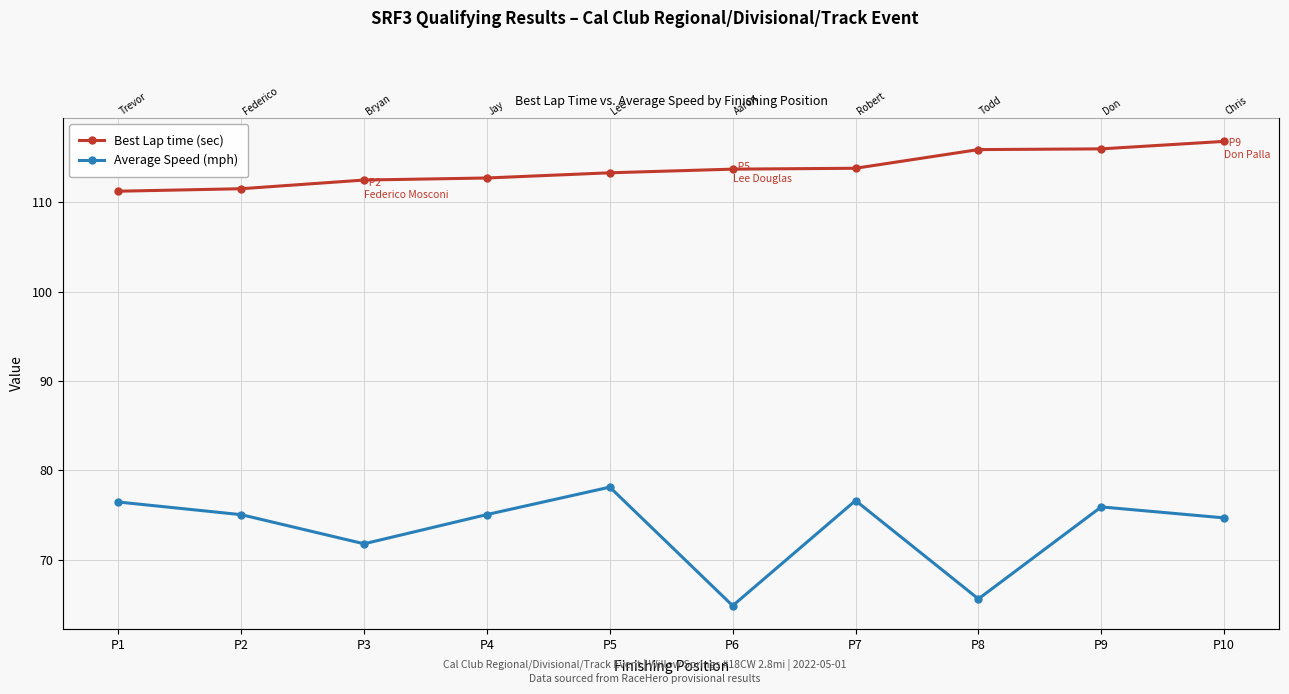

True or false: Best Lap time (sec) and Average Speed (mph) intersect in this chart.

False